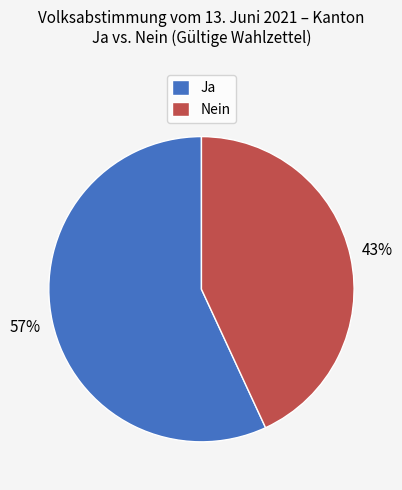

Between Nein and Ja, which is larger?

Ja